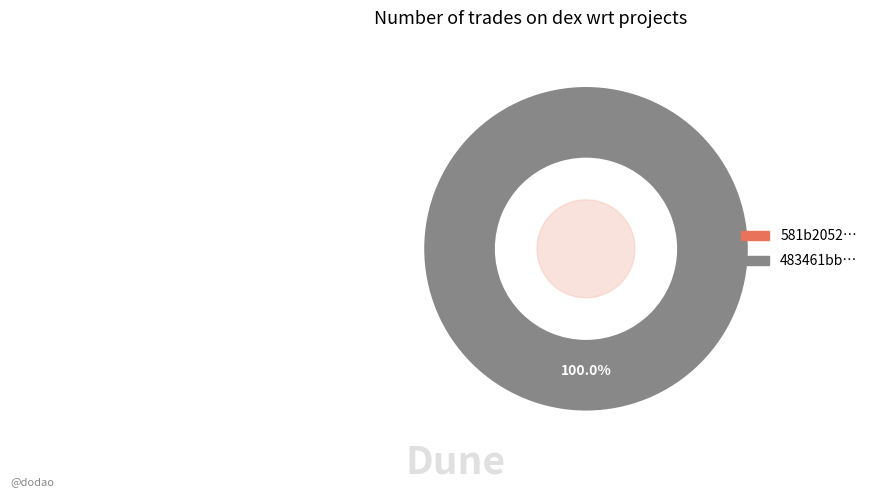

Does any single category account for the majority?

Yes